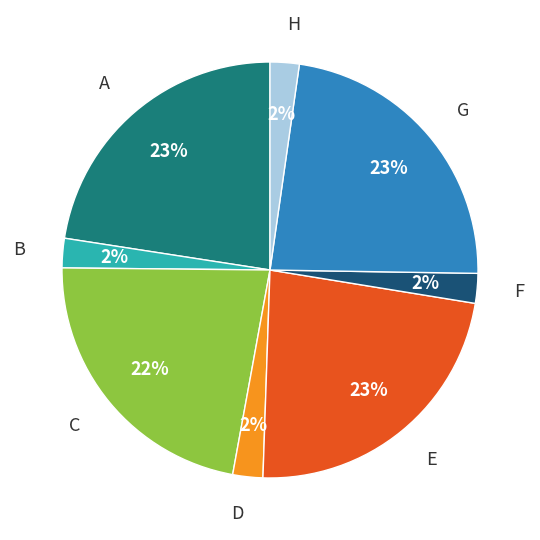

Combined, do F and C account for over 50%?

No